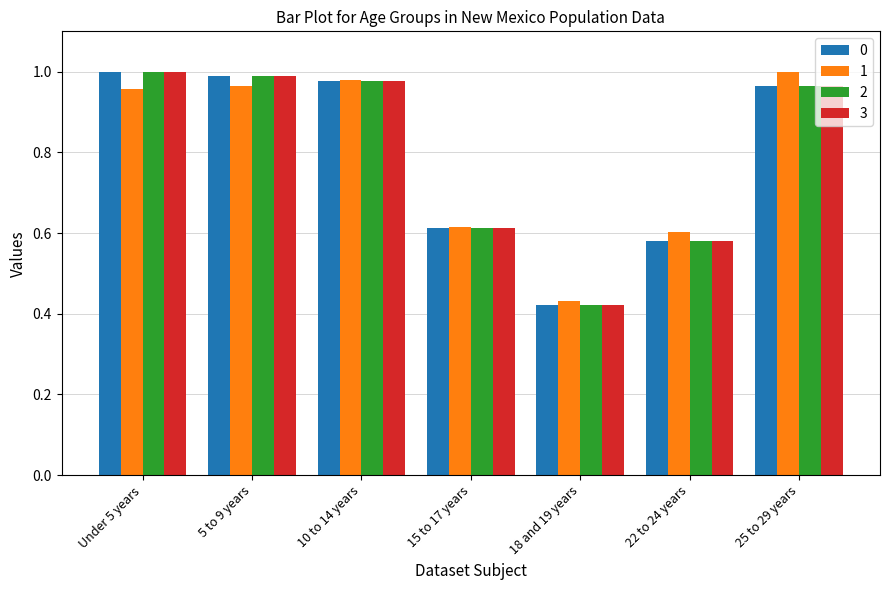

Is the value of 1 at Under 5 years greater than the value of 3 at 15 to 17 years?

Yes